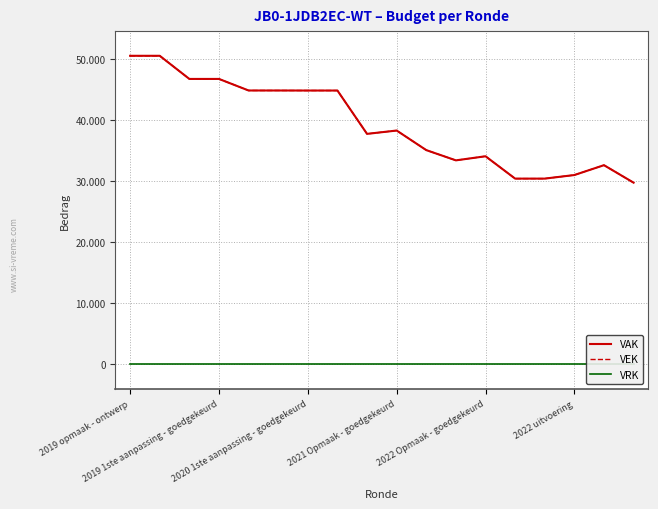

Rank the series by their maximum value, from highest to lowest.

VAK, VEK, VRK